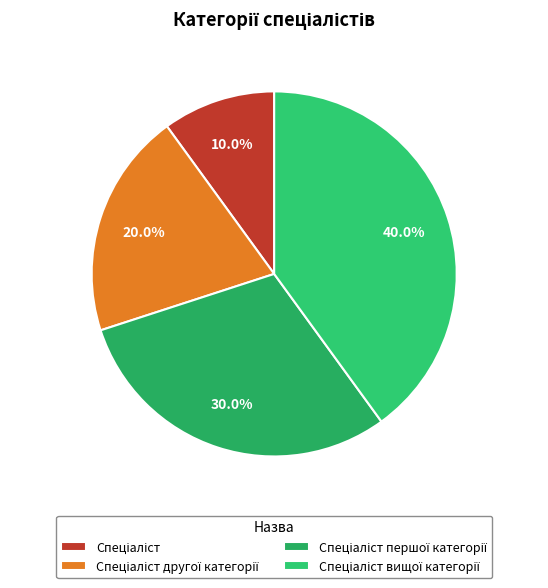

How many segments does this pie chart have?

4